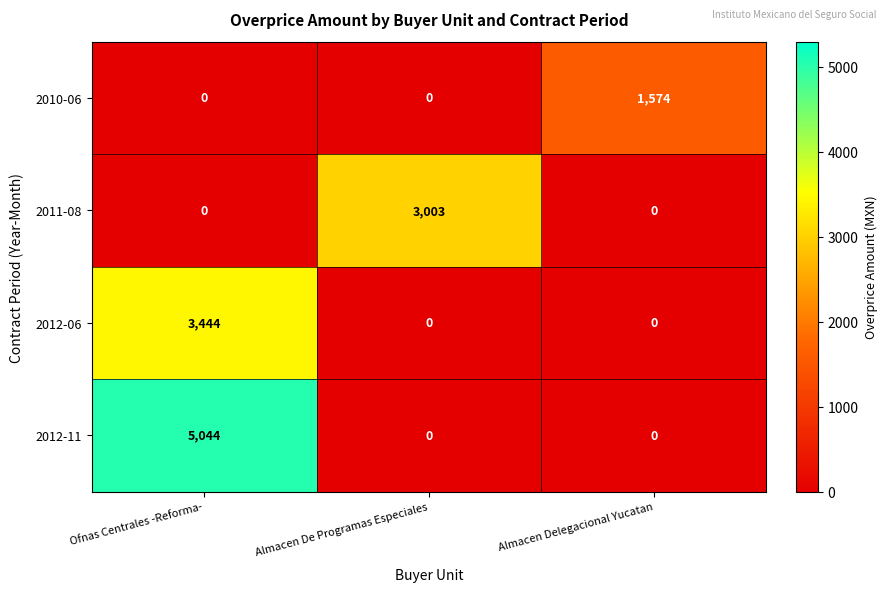

Between Almacen De Programas Especiales and Almacen Delegacional Yucatan, which series saw the biggest shift?

2011-08